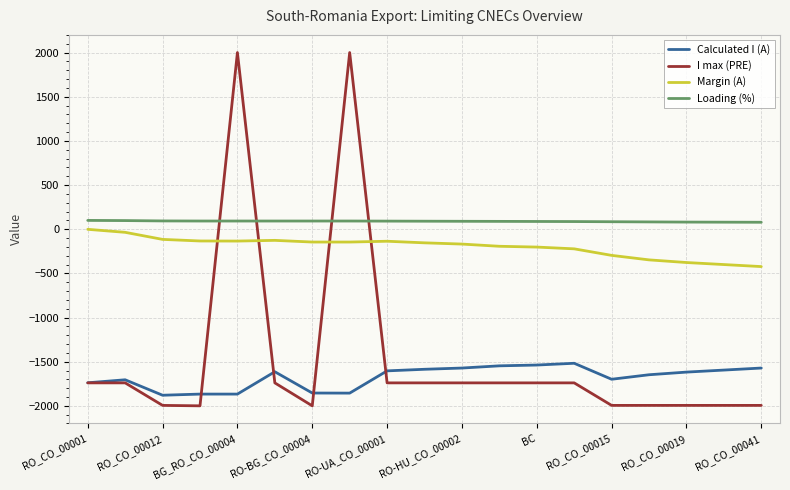

What is the difference between the maximum and minimum values in the Calculated I (A) series?

362